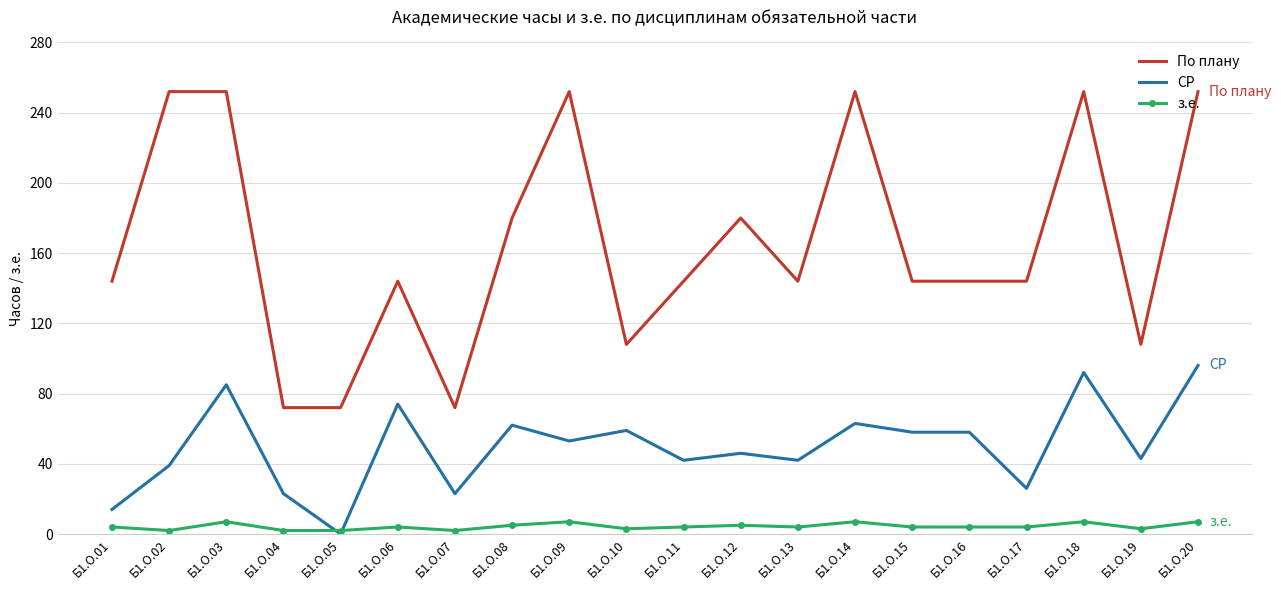

Count the number of data series in this chart.

3